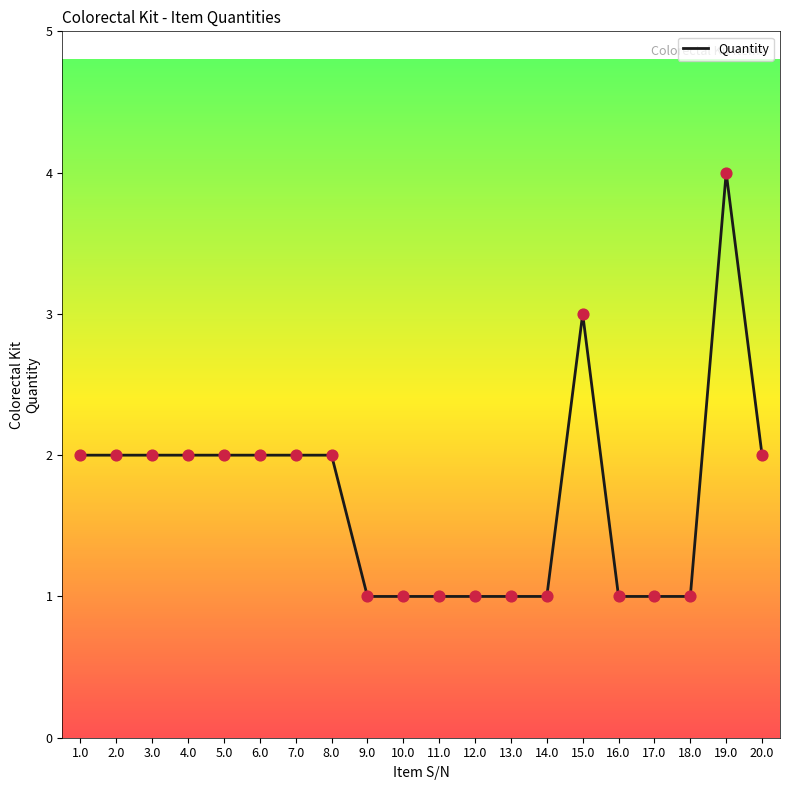

What is the change in value from 3.0 to 14.0?

-1